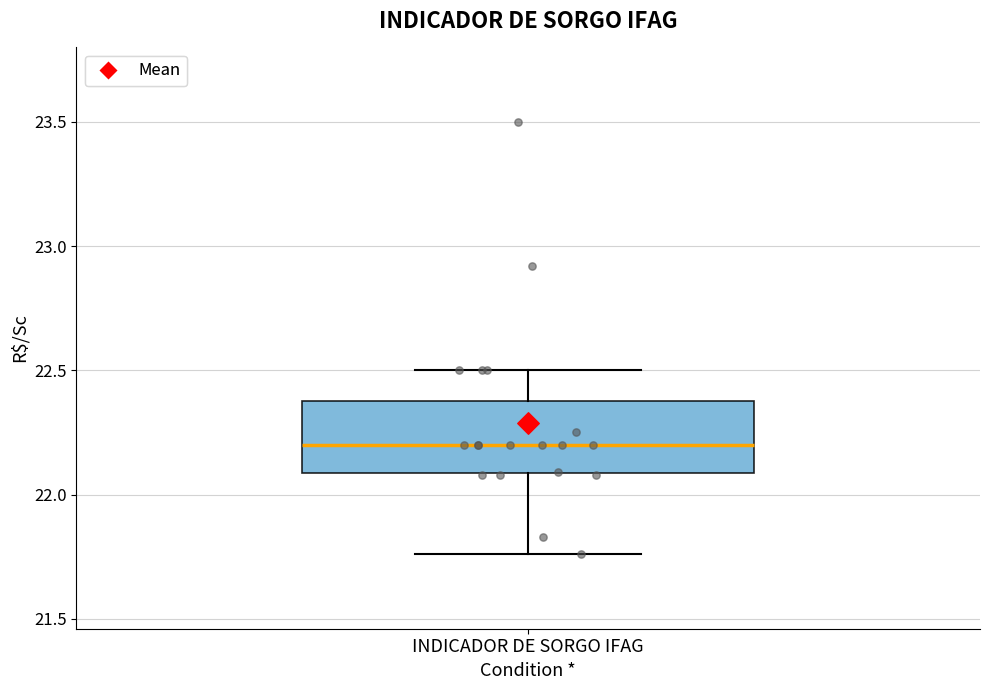

Transcribe this box plot: give where the median line is, the range the box spans, and where the two whiskers end, as read against the y-axis. The values are not printed on the chart, so give them approximately, as read against the axis.

median 22.20, box 22.10 to 22.40, whiskers 21.75 to 22.50